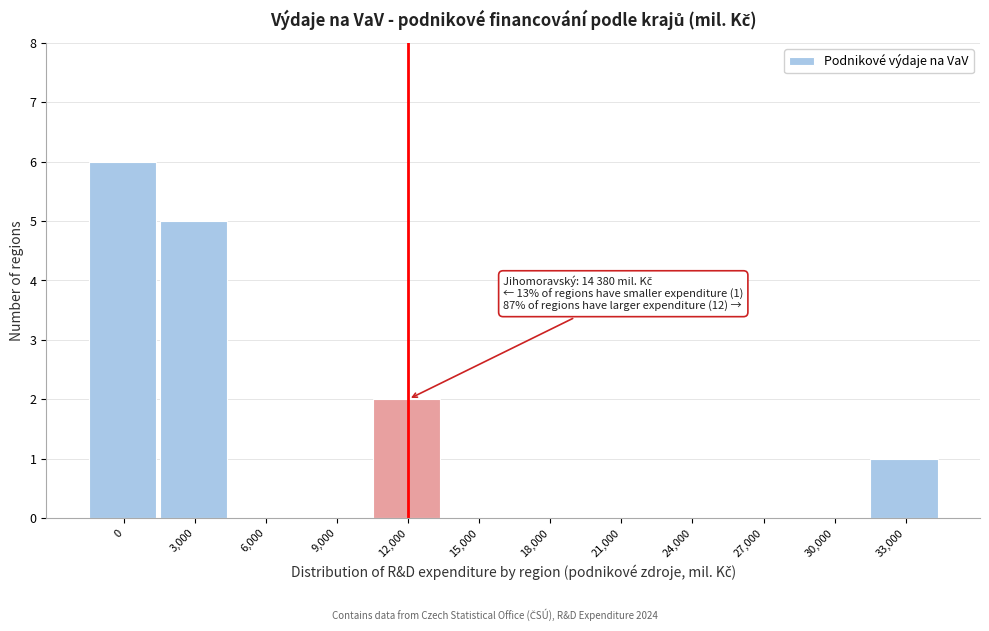

Reading left to right, extract all data points from this chart.

0=6	3,000=5	6,000=0	9,000=0	12,000=2	15,000=0	18,000=0	21,000=0	24,000=0	27,000=0	30,000=0	33,000=1